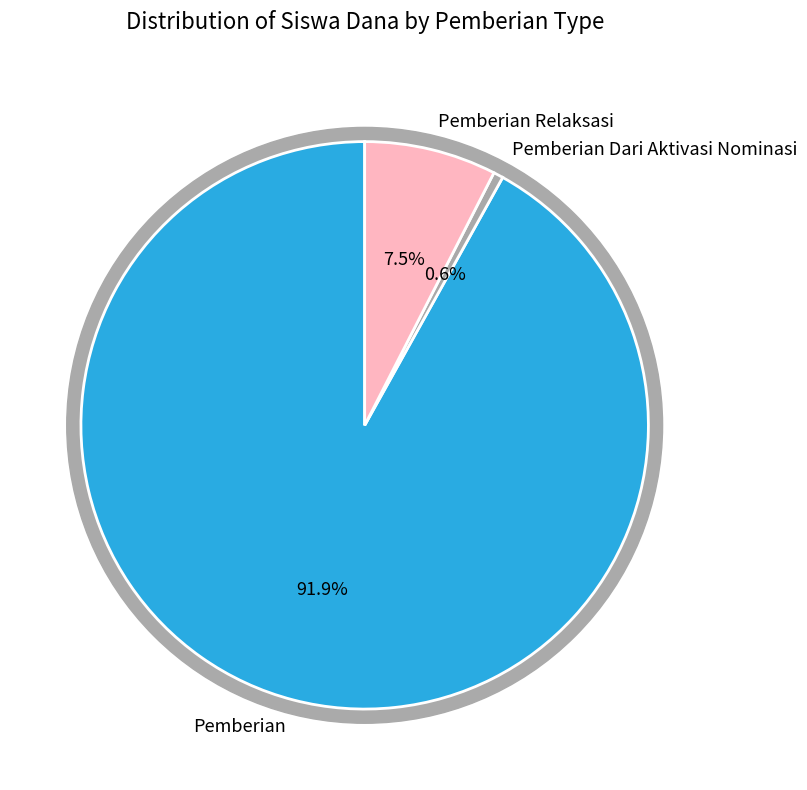

Combined, do 34 and 20 account for over 50%?

No